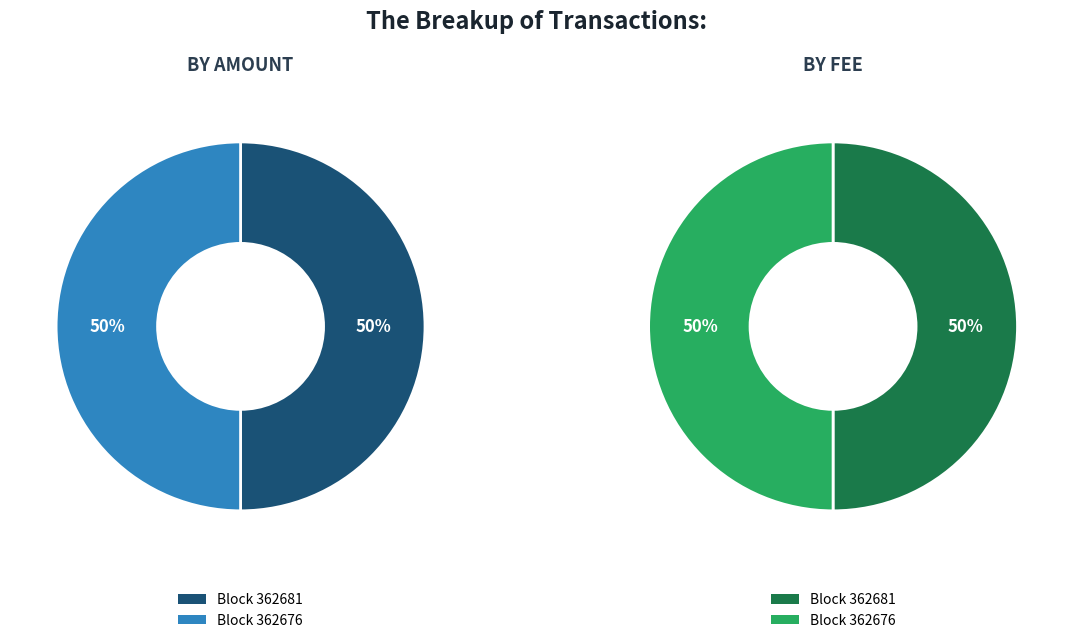

What is the largest slice in the pie chart?

362676